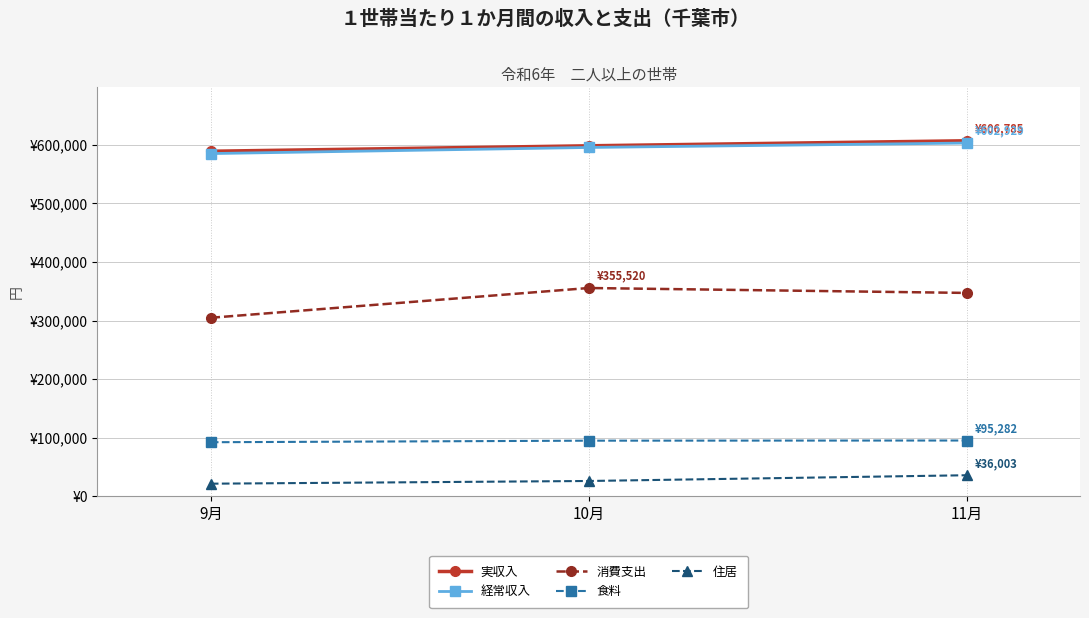

At which label does 食料 first exceed 95007?

11月